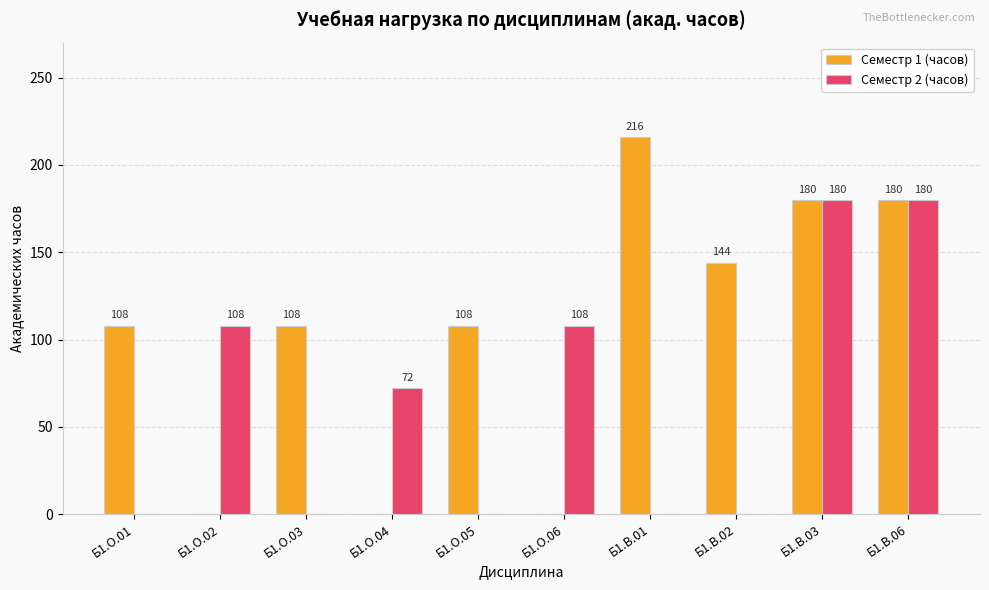

Between Б1.О.01 and Б1.В.03, which series saw the biggest shift?

Семестр 2 (часов)